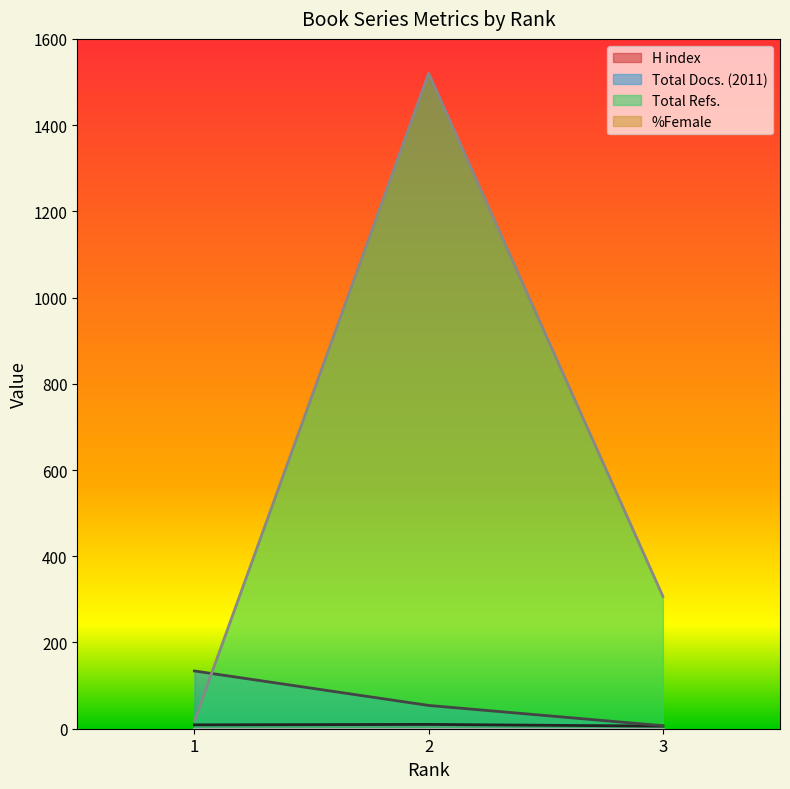

List the labels in order of Total Refs. value, largest first.

2, 3, 1